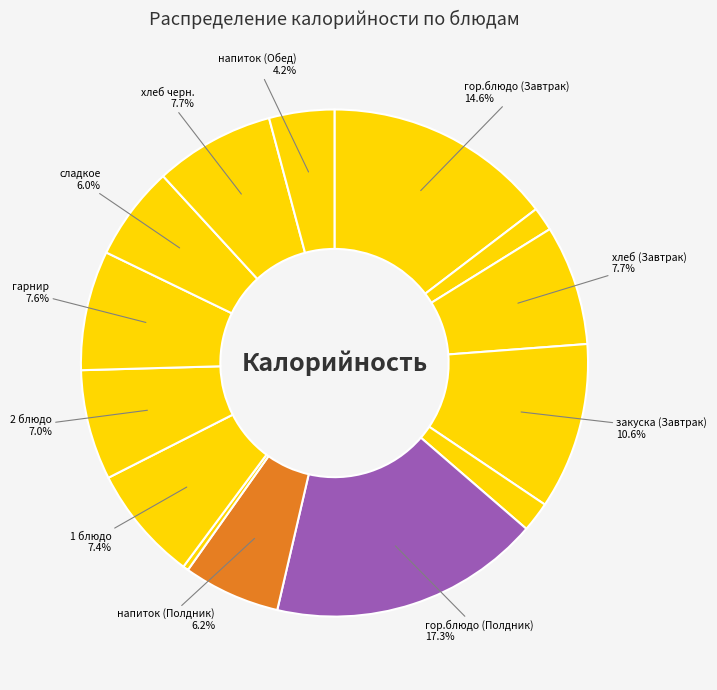

How many slices are in this pie chart?

14